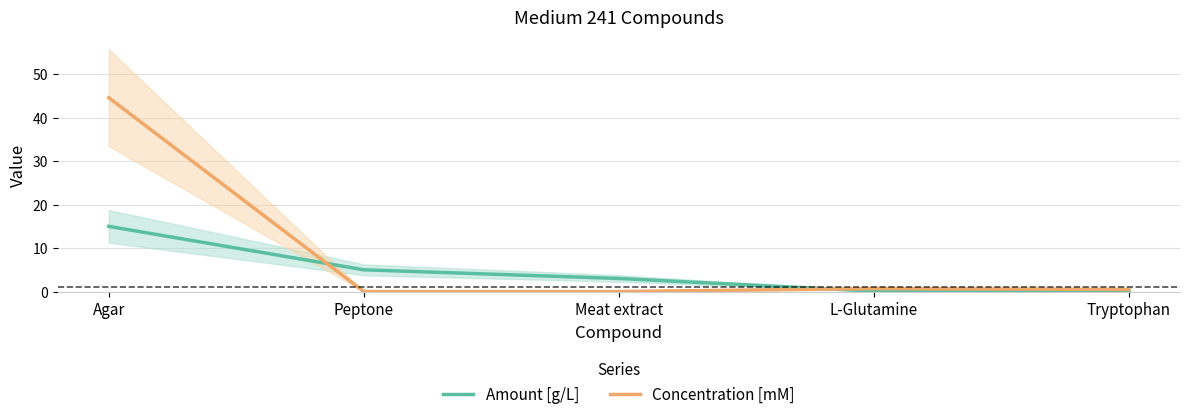

Is this an area chart (filled region under the line)?

No